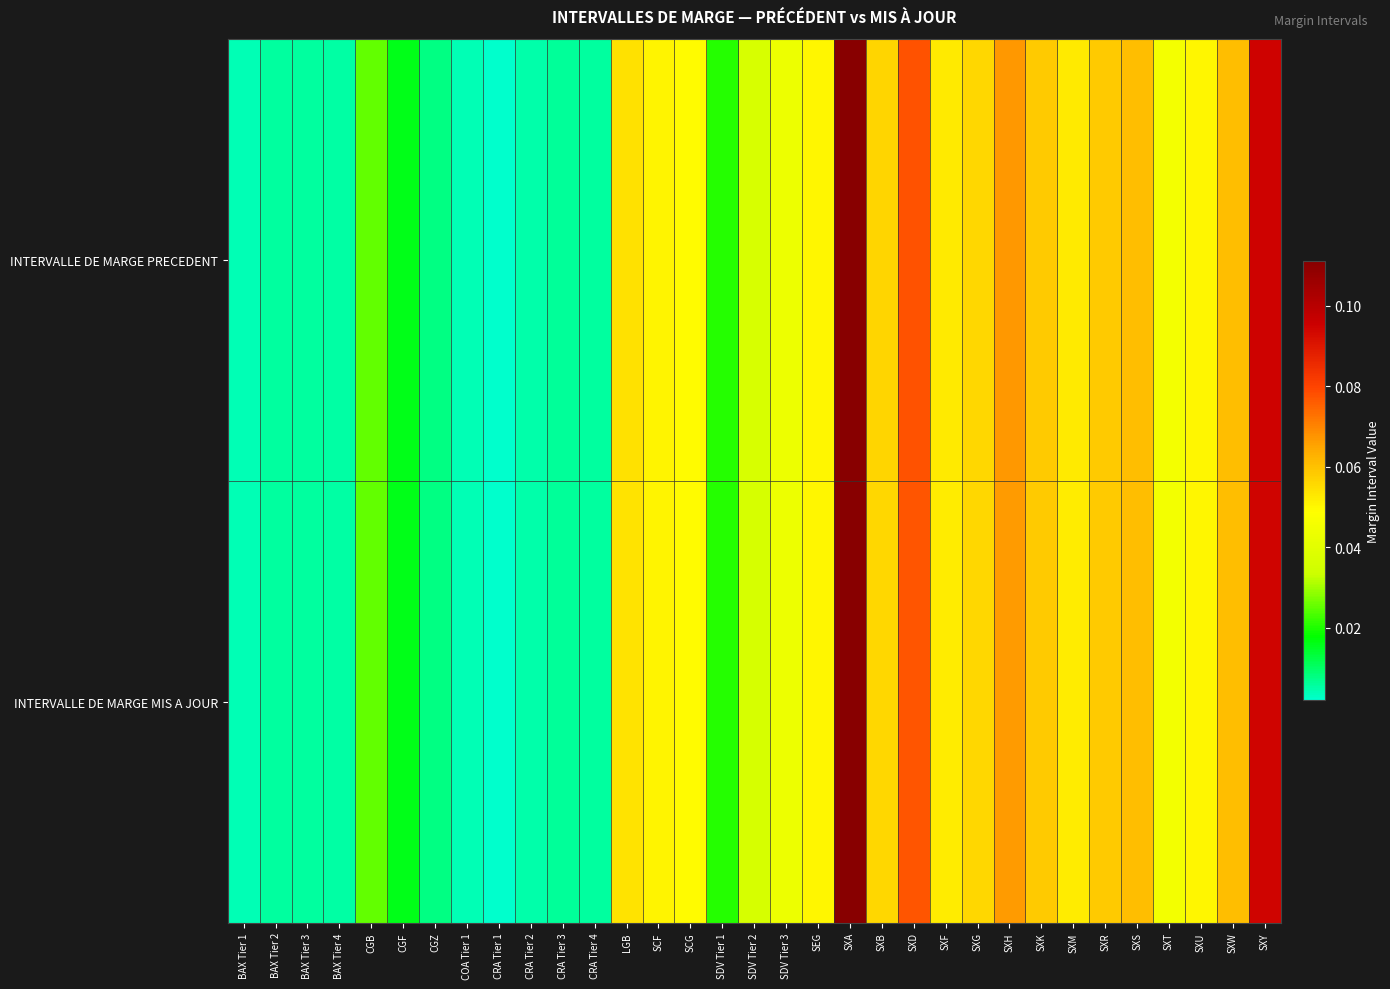

Reading left to right, what are all the values shown in this chart?

INTERVALLE DE MARGE PRECEDENT: BAX Tier 1=0.0	BAX Tier 2=0.0	BAX Tier 3=0.0	BAX Tier 4=0.0	CGB=0.0	CGF=0.0	CGZ=0.0	COA Tier 1=0.0	CRA Tier 1=0.0	CRA Tier 2=0.0	CRA Tier 3=0.0	CRA Tier 4=0.0	LGB=0.1	SCF=0.1	SCG=0.0	SDV Tier 1=0.0	SDV Tier 2=0.0	SDV Tier 3=0.0	SEG=0.1	SXA=0.1	SXB=0.1	SXD=0.1	SXF=0.1	SXG=0.1	SXH=0.1	SXK=0.1	SXM=0.1	SXR=0.1	SXS=0.1	SXT=0.0	SXU=0.1	SXW=0.1	SXY=0.1
INTERVALLE DE MARGE MIS A JOUR: BAX Tier 1=0.0	BAX Tier 2=0.0	BAX Tier 3=0.0	BAX Tier 4=0.0	CGB=0.0	CGF=0.0	CGZ=0.0	COA Tier 1=0.0	CRA Tier 1=0.0	CRA Tier 2=0.0	CRA Tier 3=0.0	CRA Tier 4=0.0	LGB=0.1	SCF=0.1	SCG=0.0	SDV Tier 1=0.0	SDV Tier 2=0.0	SDV Tier 3=0.0	SEG=0.1	SXA=0.1	SXB=0.1	SXD=0.1	SXF=0.1	SXG=0.1	SXH=0.1	SXK=0.1	SXM=0.1	SXR=0.1	SXS=0.1	SXT=0.0	SXU=0.1	SXW=0.1	SXY=0.1